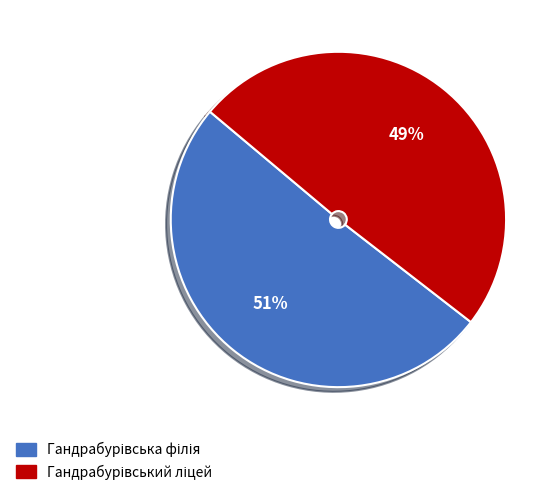

To the nearest percent, what is the average slice percentage?

50%